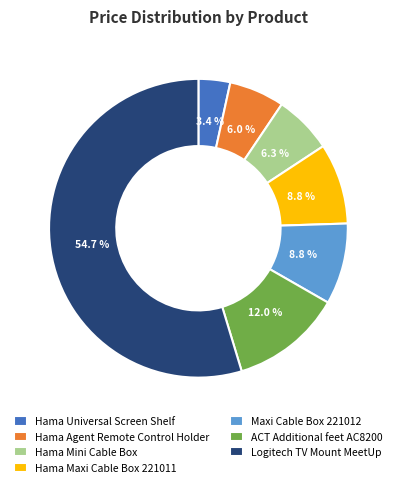

How many slices are in this pie chart?

7